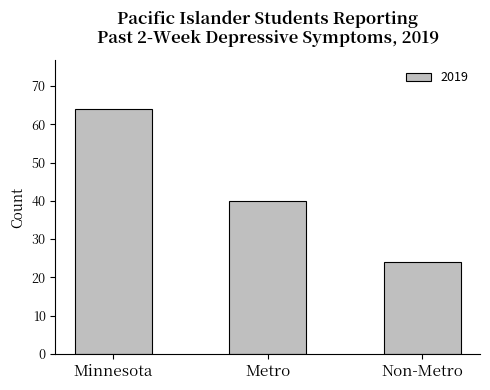

Does the chart contain stacked bars?

No